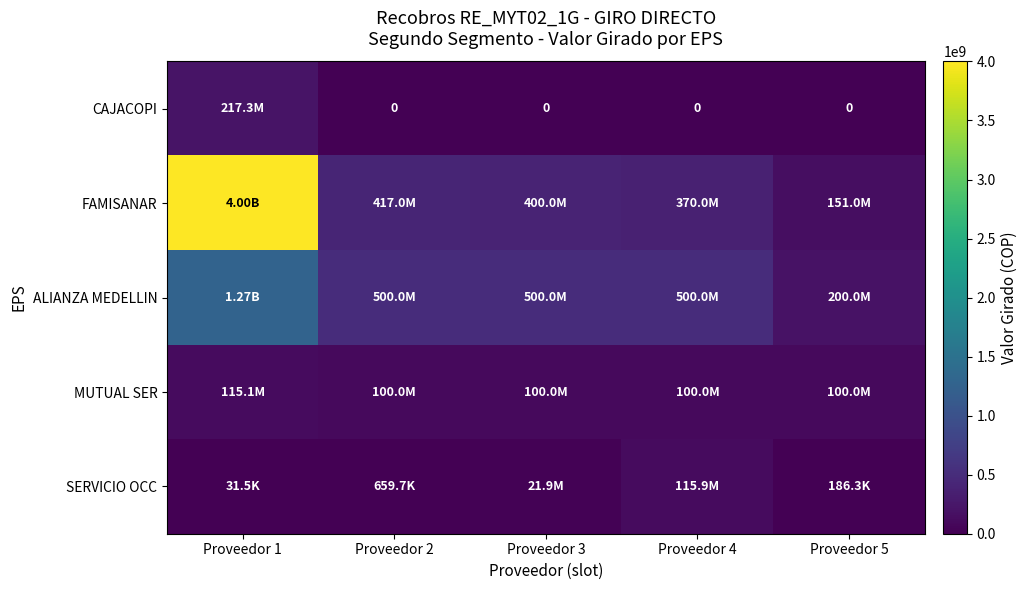

The SERVICIO OCC series shows 115942640.0 at Proveedor 4. True or false?

True